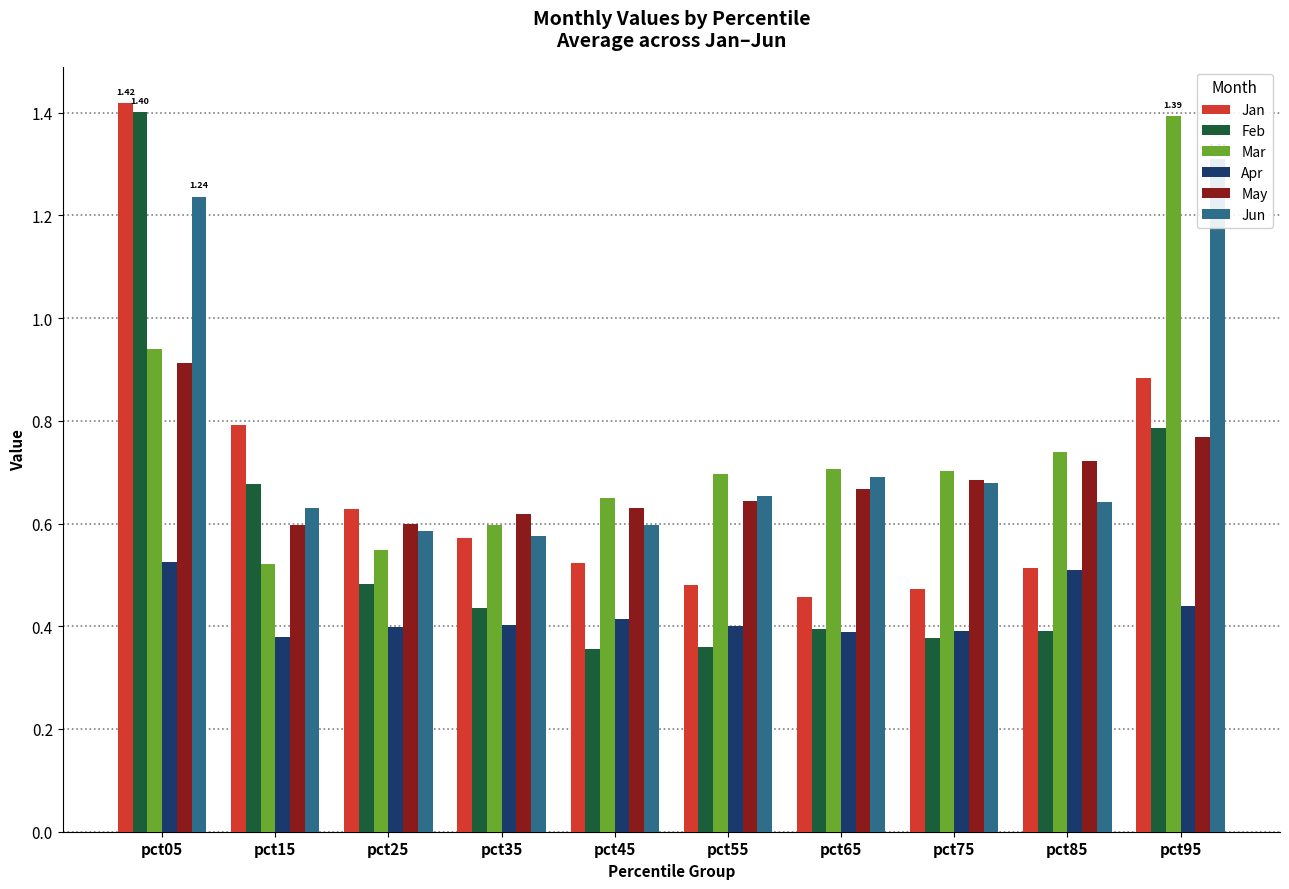

Read the Mar value at pct45.

0.7